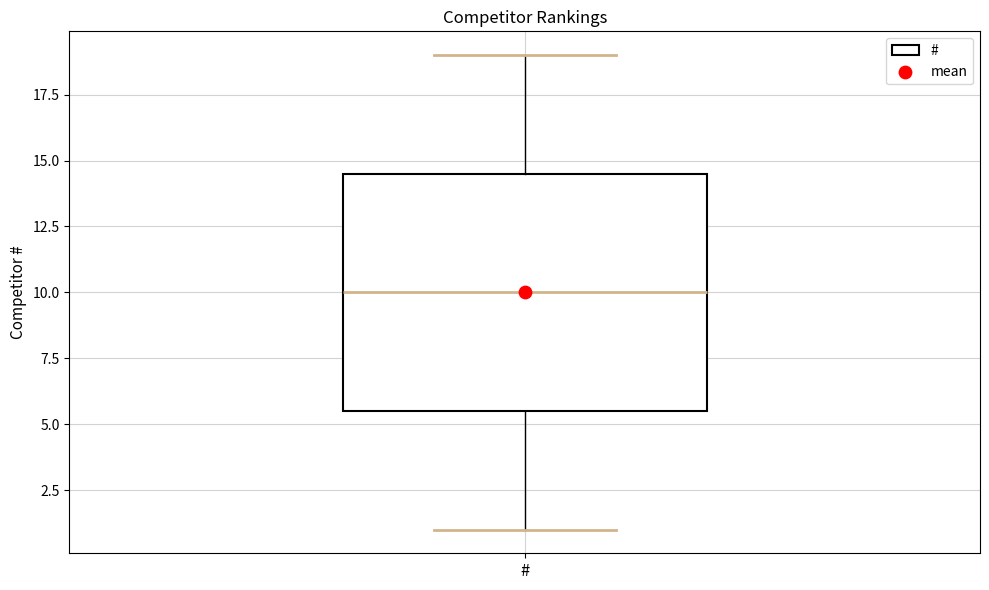

Where does the upper whisker of the box for # end on the y-axis? The values are not printed on the chart, so give them approximately, as read against the axis.

19.0